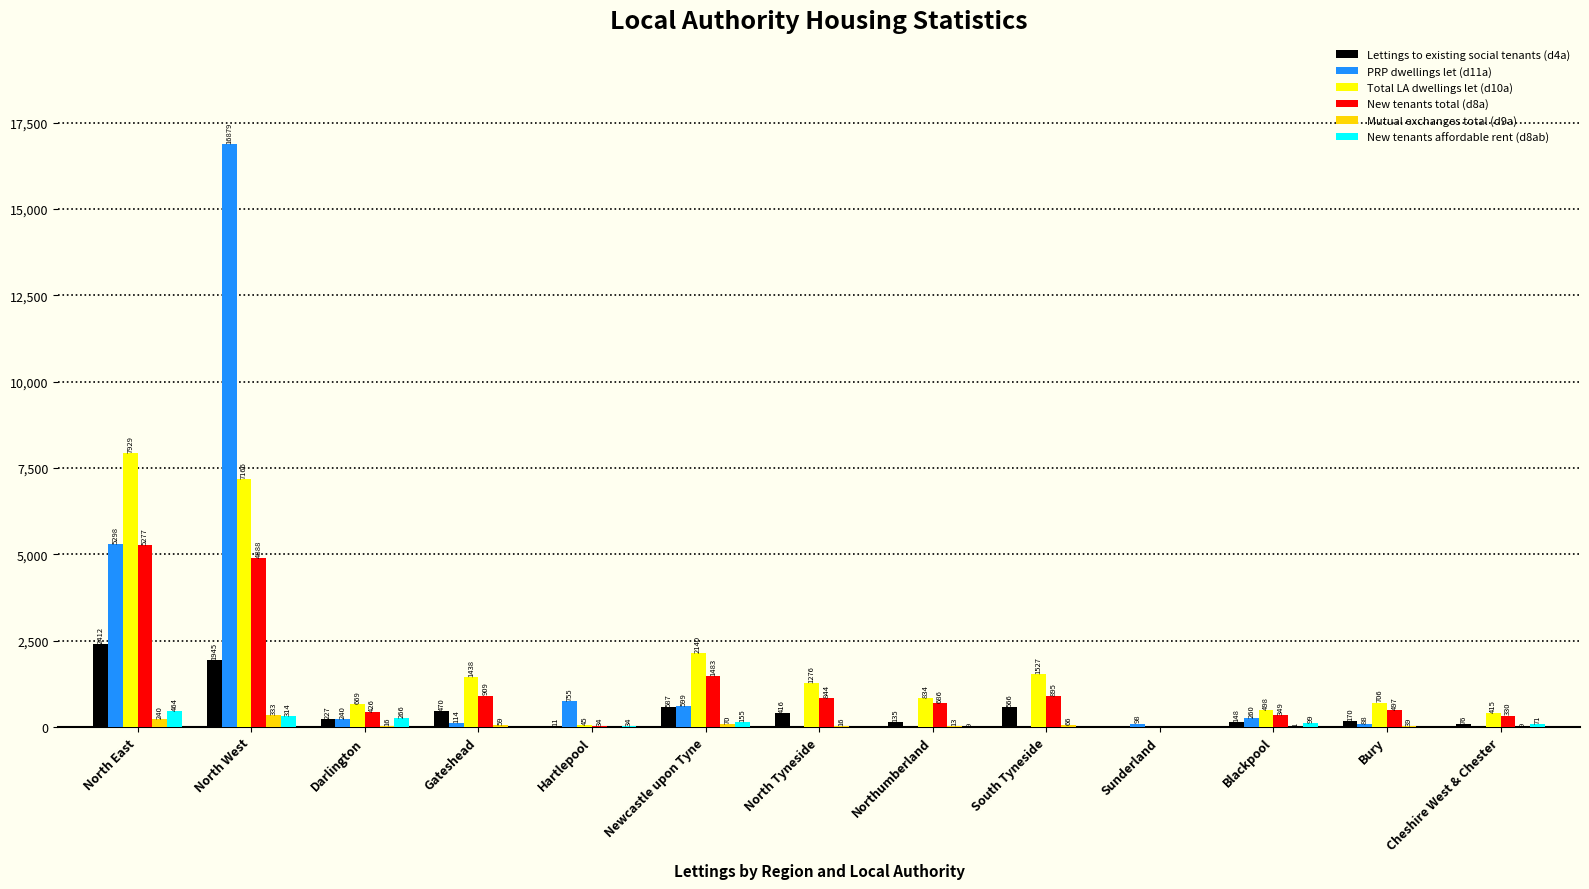

Which category has the highest value in the Total LA dwellings let (d10a) series?

North East